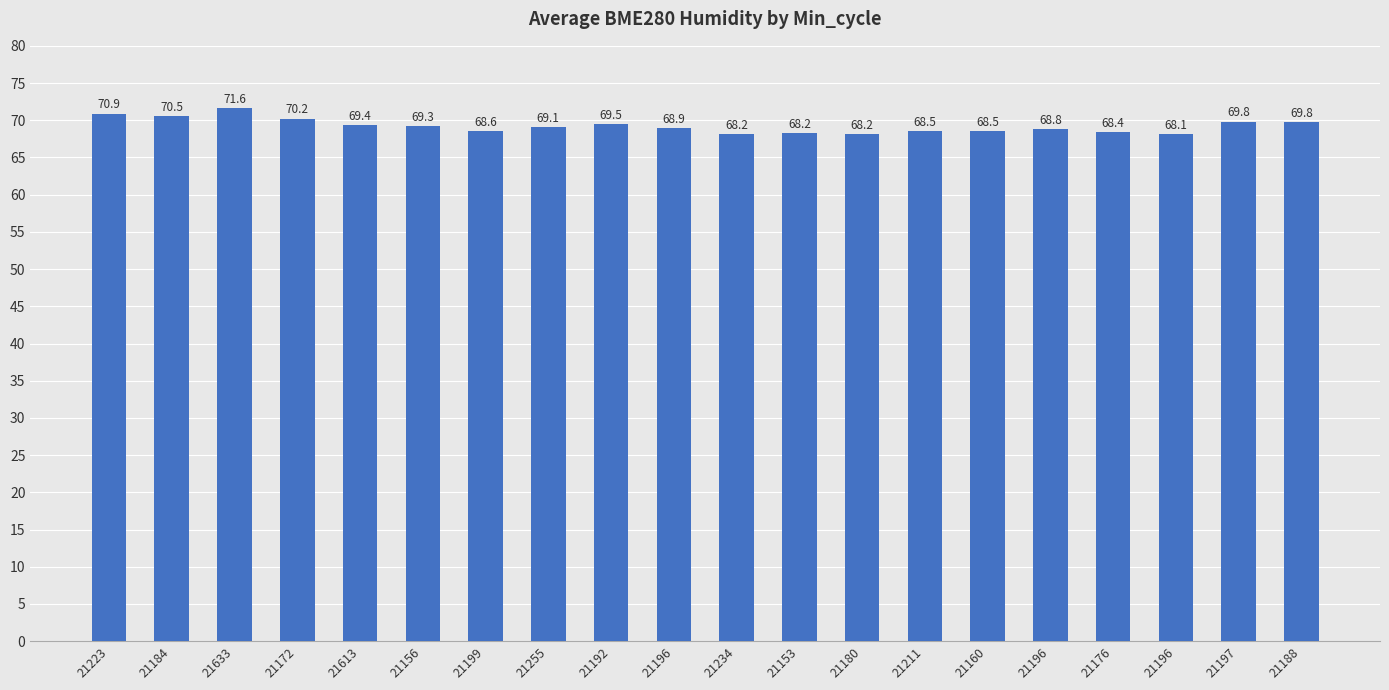

How many data points does each series have?

20